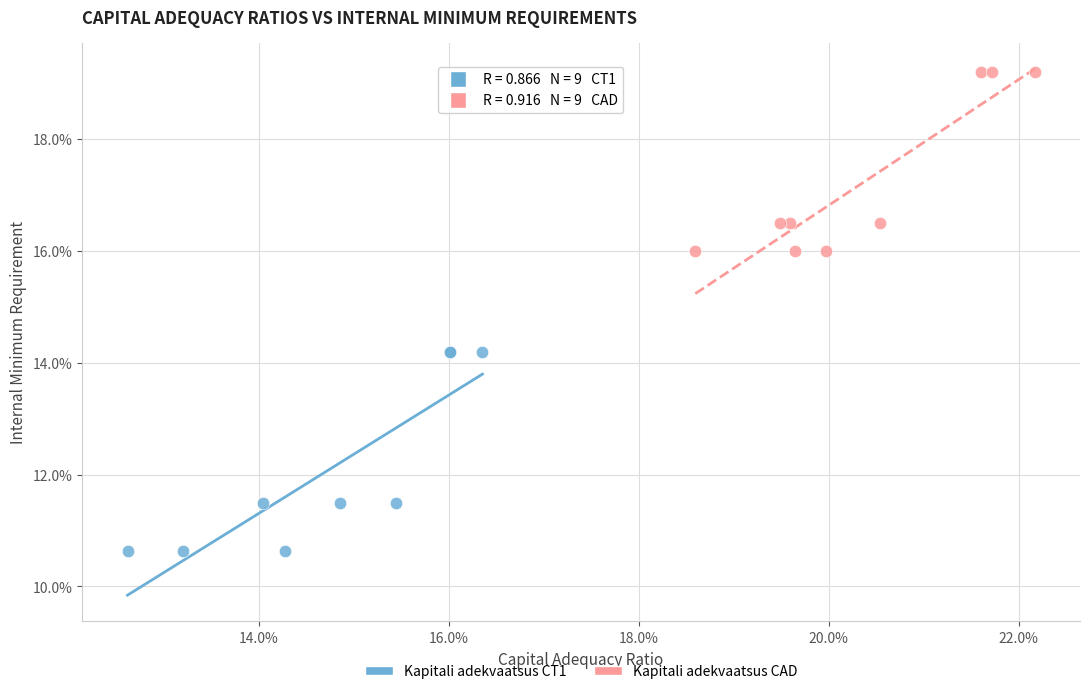

Which series has the widest spread of Y values?

Kapitali adekvaatsus CT1